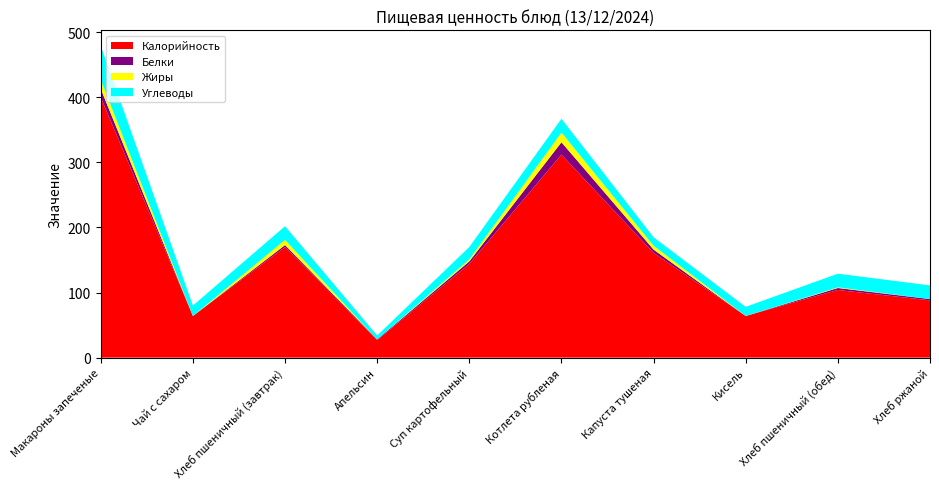

Reading left to right, what are all the values shown in this chart?

Калорийность: Макароны запеченые=400	Чай с сахаром=64	Хлеб пшеничный (завтрак)=170	Апельсин=27	Суп картофельный=144	Котлета рубленая=312	Капуста тушеная=161	Кисель=64	Хлеб пшеничный (обед)=104	Хлеб ржаной=88
Белки: Макароны запеченые=13	Чай с сахаром=0	Хлеб пшеничный (завтрак)=3	Апельсин=1	Суп картофельный=4	Котлета рубленая=19	Капуста тушеная=5	Кисель=0	Хлеб пшеничный (обед)=3	Хлеб ржаной=2
Жиры: Макароны запеченые=14	Чай с сахаром=0	Хлеб пшеничный (завтрак)=8	Апельсин=0	Суп картофельный=3	Котлета рубленая=15	Капуста тушеная=6	Кисель=0	Хлеб пшеничный (обед)=1	Хлеб ржаной=0
Углеводы: Макароны запеченые=52	Чай с сахаром=16	Хлеб пшеничный (завтрак)=21	Апельсин=6	Суп картофельный=19	Котлета рубленая=21	Капуста тушеная=13	Кисель=14	Хлеб пшеничный (обед)=21	Хлеб ржаной=21